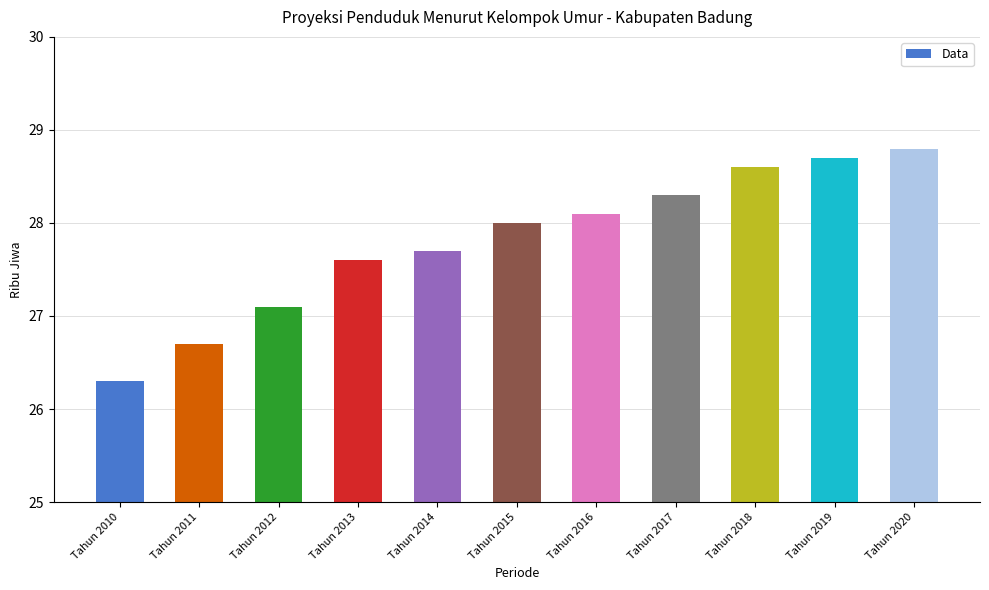

Where is the data nearest to the value 27?

Tahun 2012